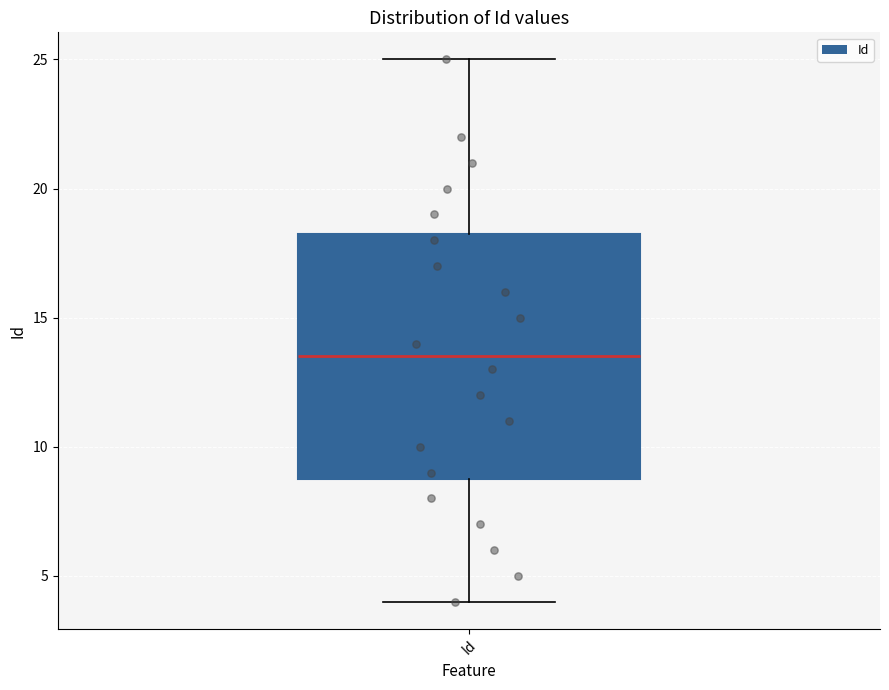

Where is the upper edge of the box for Id on the y-axis? The values are not printed on the chart, so give them approximately, as read against the axis.

18.5